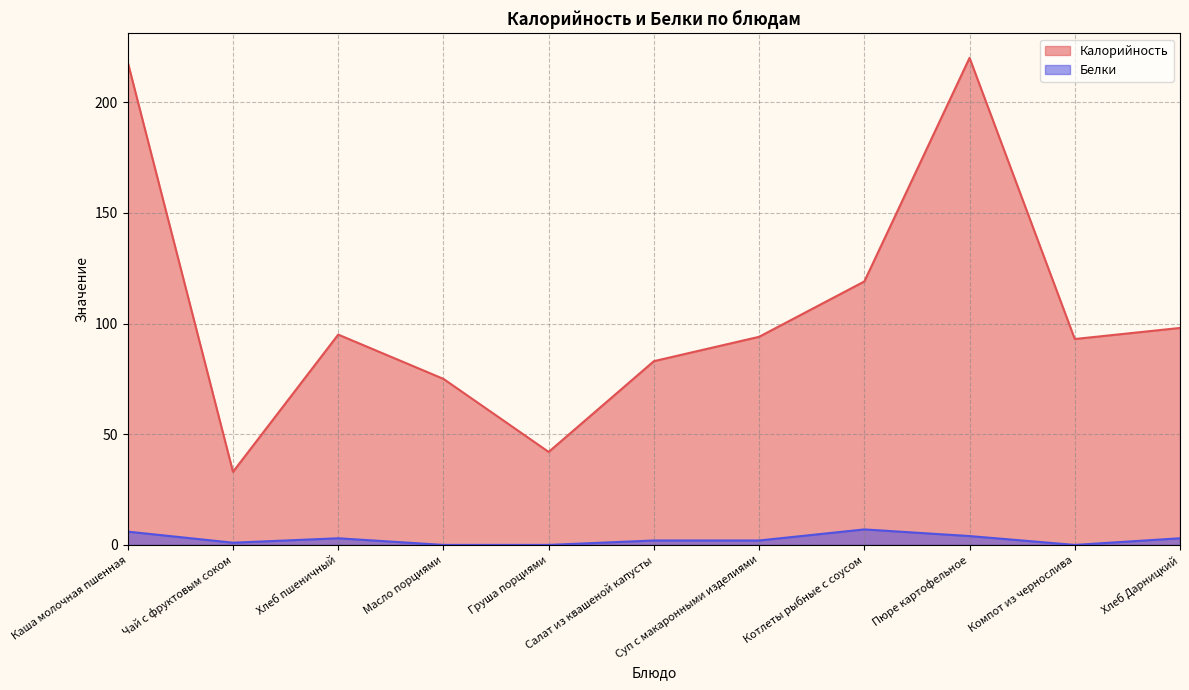

True or false: Калорийность and Белки intersect in this chart.

False